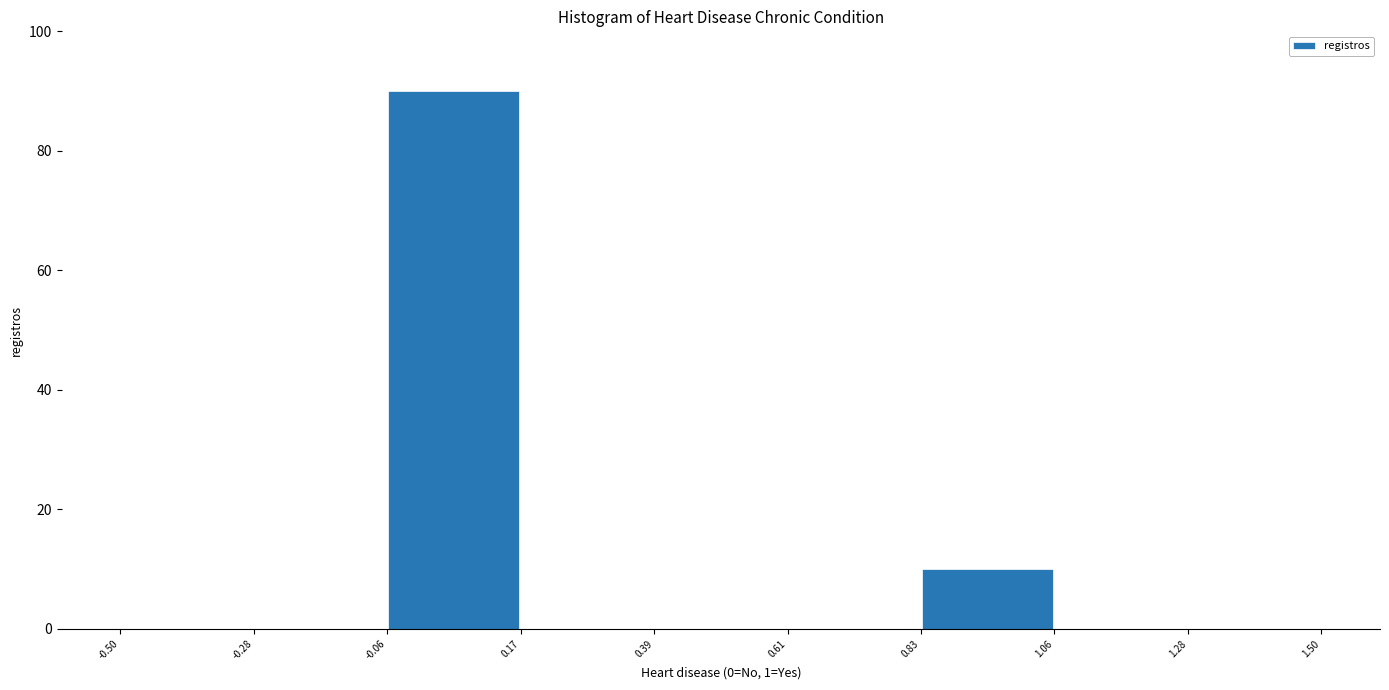

Reading left to right, list every bar in this chart as the range it spans on the x-axis followed by its height. The values are not printed on the chart, so give them approximately, as read against the axis.

-0.50 to -0.28: 0
-0.28 to -0.06: 0
-0.06 to 0.17: 90
0.17 to 0.39: 0
0.39 to 0.61: 0
0.61 to 0.83: 0
0.83 to 1.06: 10
1.06 to 1.28: 0
1.28 to 1.50: 0